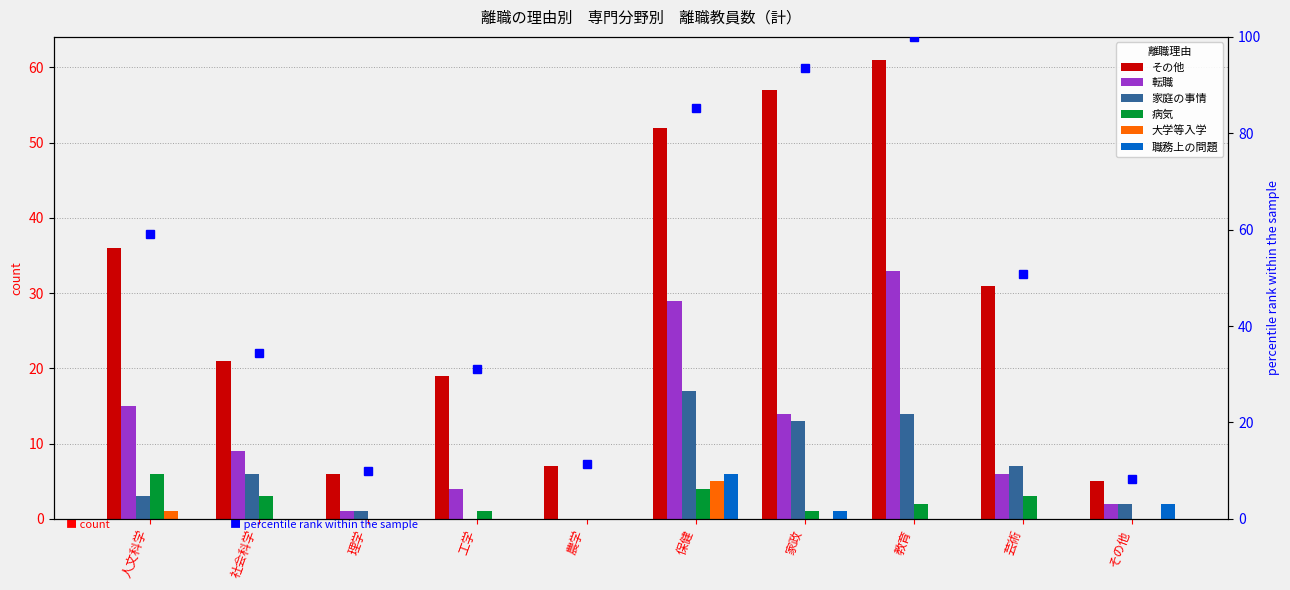

What is the total value across all series at 農学?

7